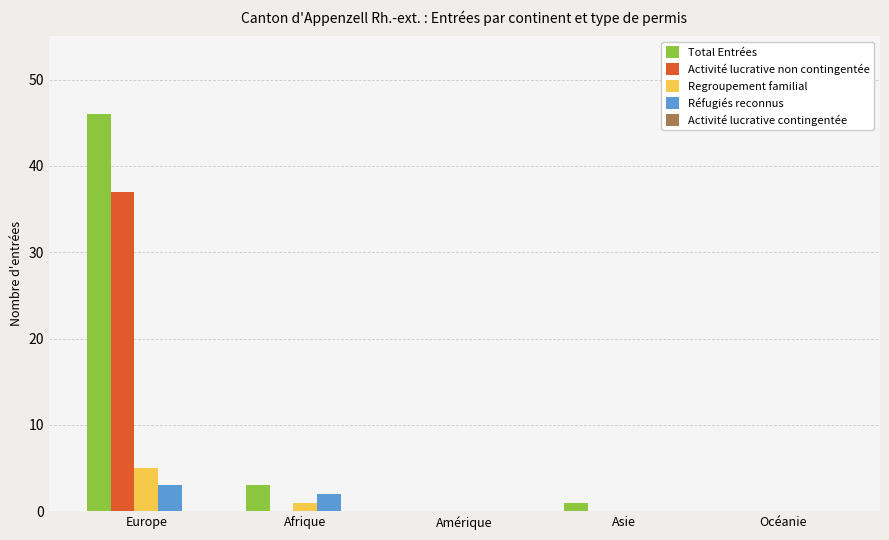

True or false: Total Entrées has a value of 3 at Afrique.

True